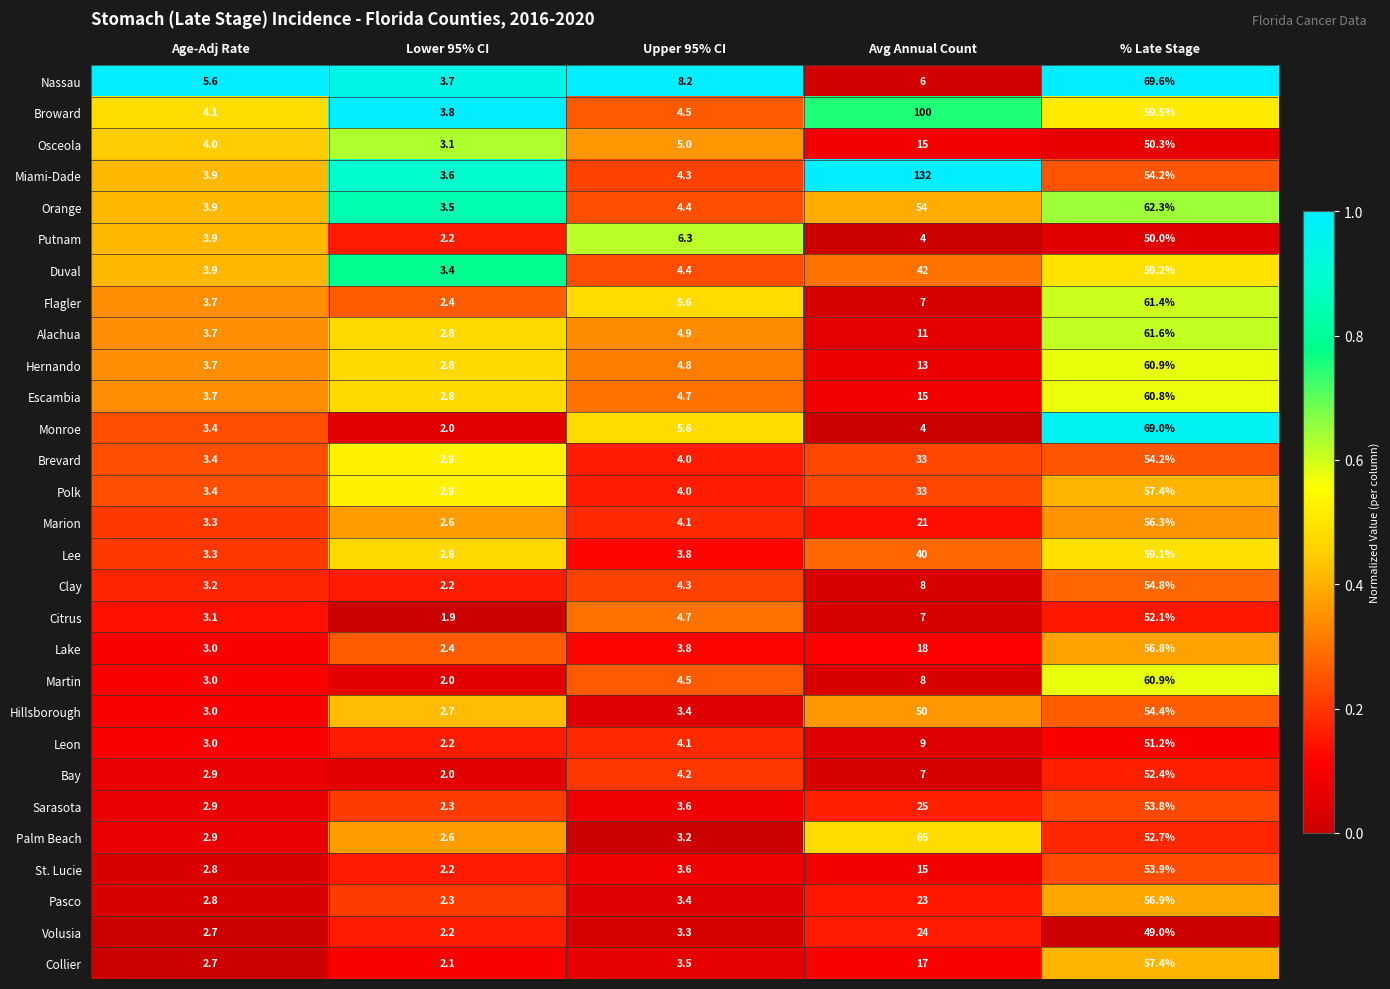

What is the spread (max minus min) of values at Upper 95% CI?

5.0